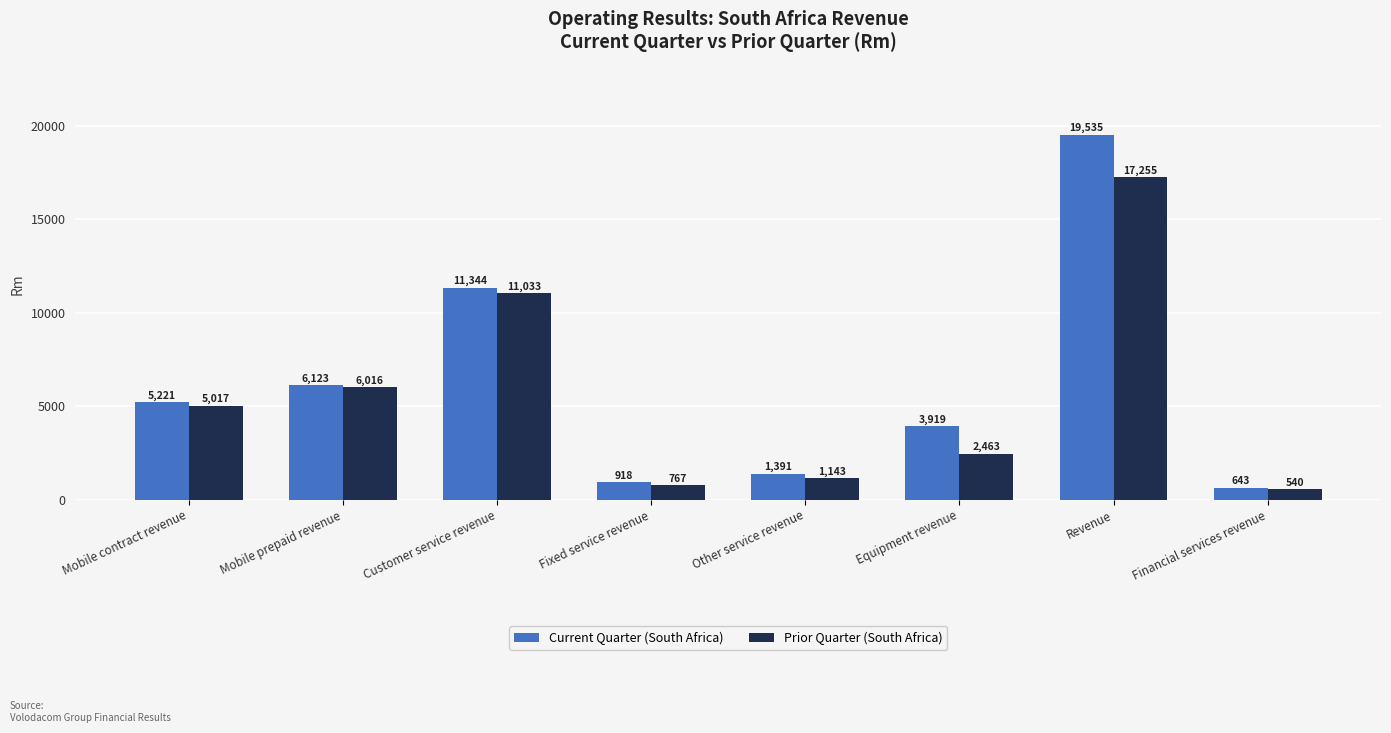

True or false: Current Quarter (South Africa) has a value of 17752 at Customer service revenue.

False